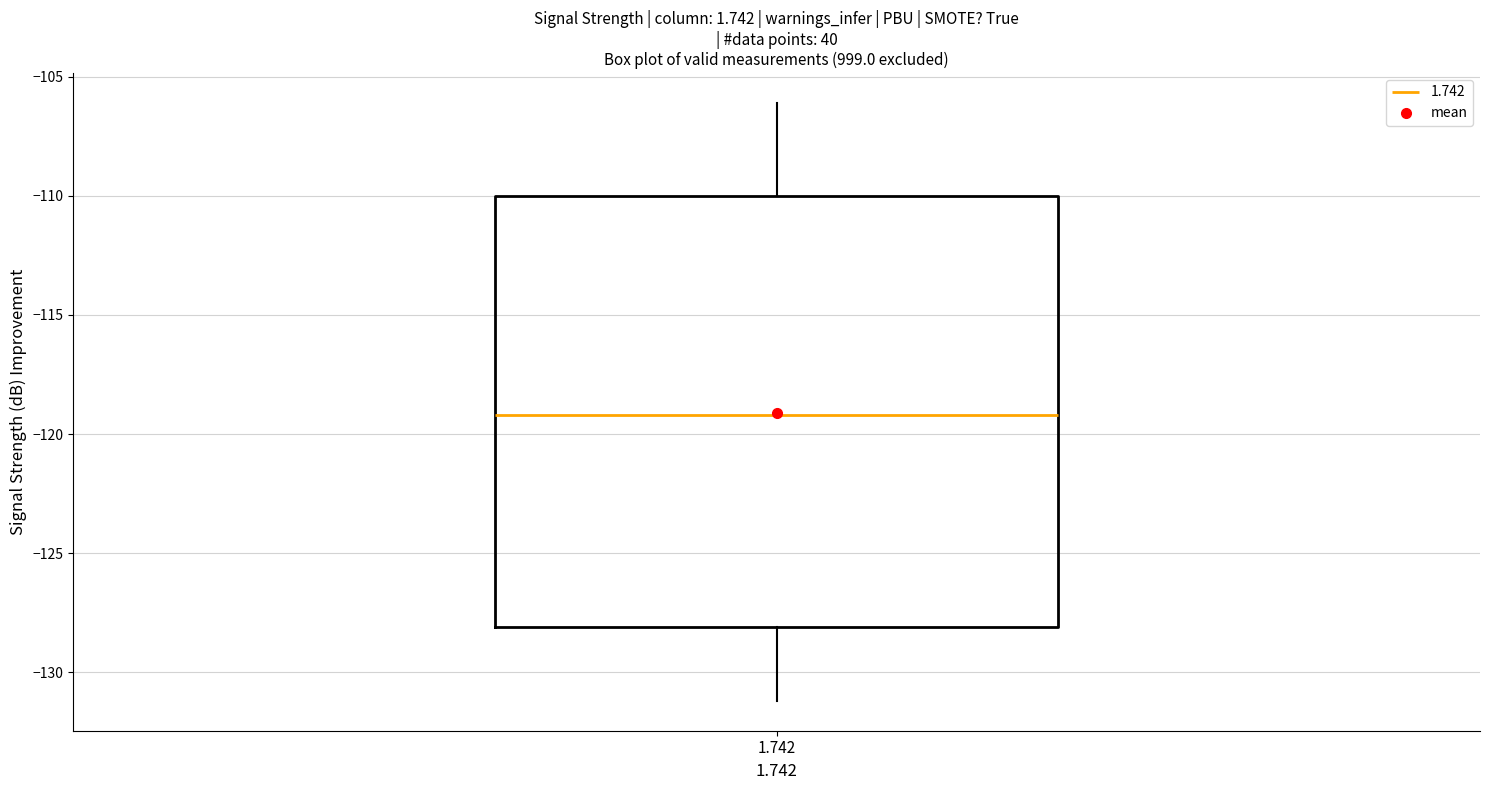

Where is the lower edge of the box at x = 1.742 on the y-axis? The values are not printed on the chart, so give them approximately, as read against the axis.

-128